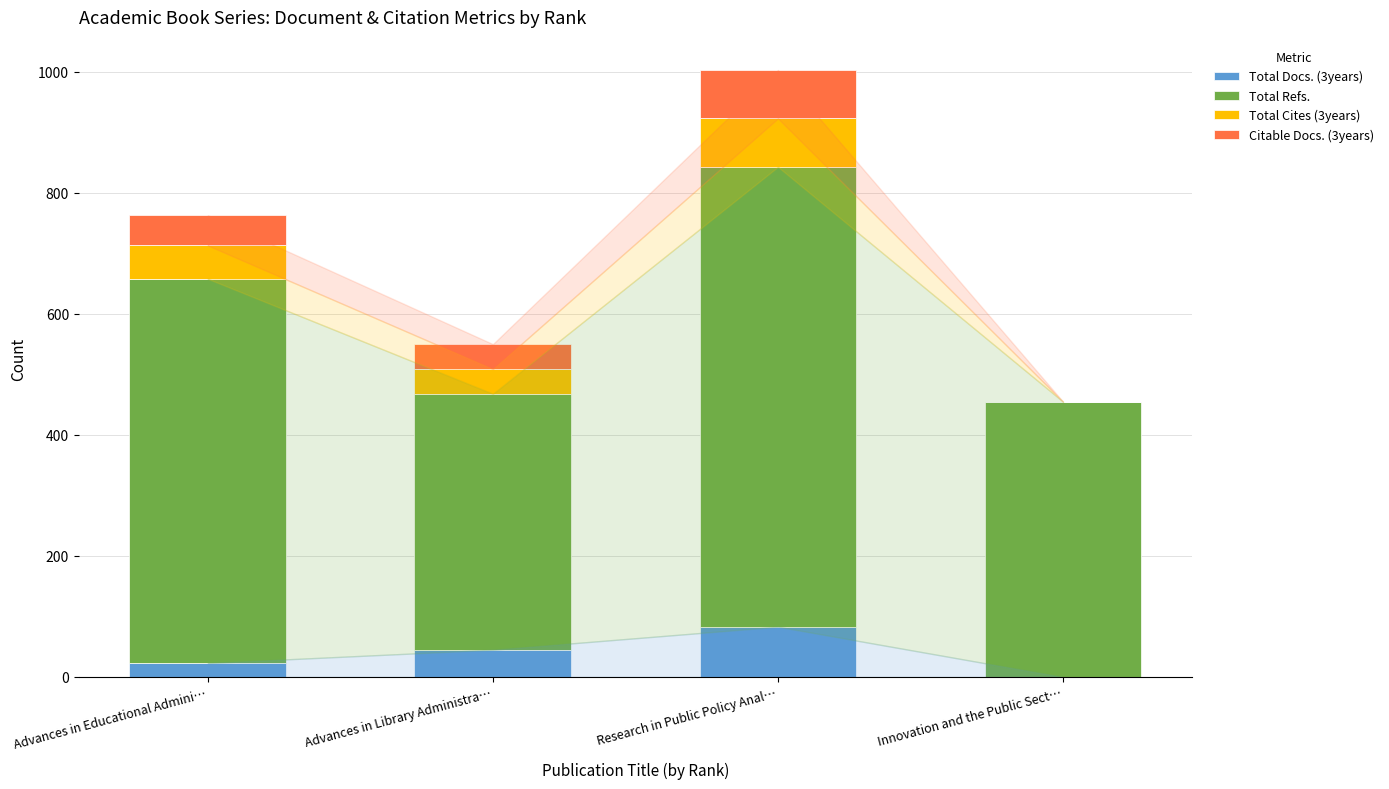

At which label does Total Docs. (3years) reach its peak?

Research in Public Policy Anal…